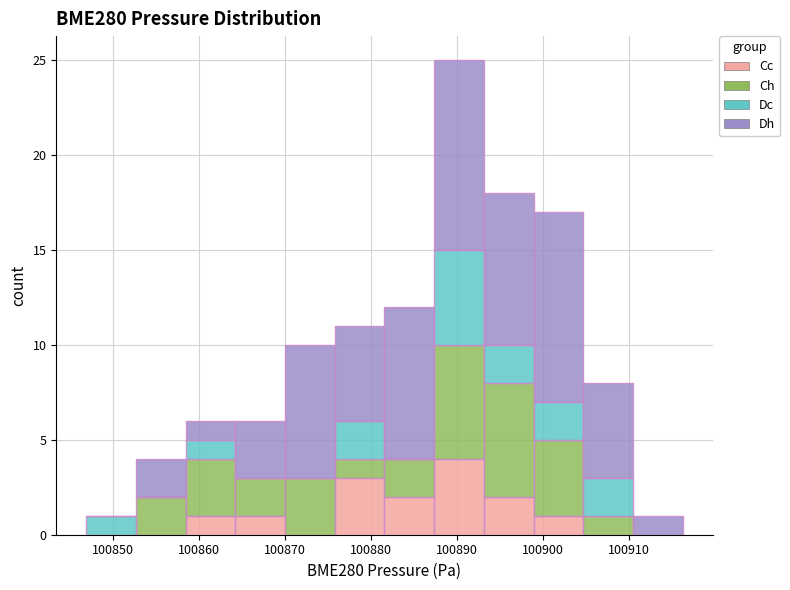

Reading left to right, transcribe this chart: for each stacked bar, give the range it covers on the x-axis and its total height. Neither the bar edges nor the heights are printed on the chart, so give them approximately, as read against the axes.

100847 to 100853: 1
100853 to 100858: 4
100858 to 100864: 6
100864 to 100870: 6
100870 to 100876: 10
100876 to 100882: 11
100882 to 100887: 12
100887 to 100893: 25
100893 to 100899: 18
100899 to 100905: 17
100905 to 100911: 8
100911 to 100916: 1